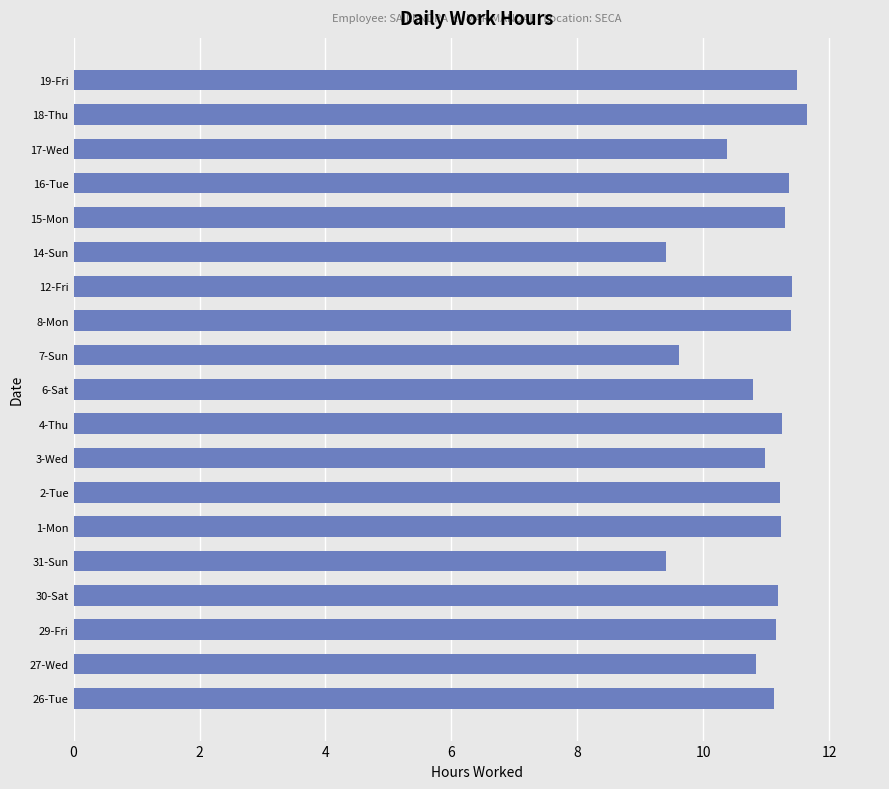

Is it true that the value at 6-Sat is 7.4?

False